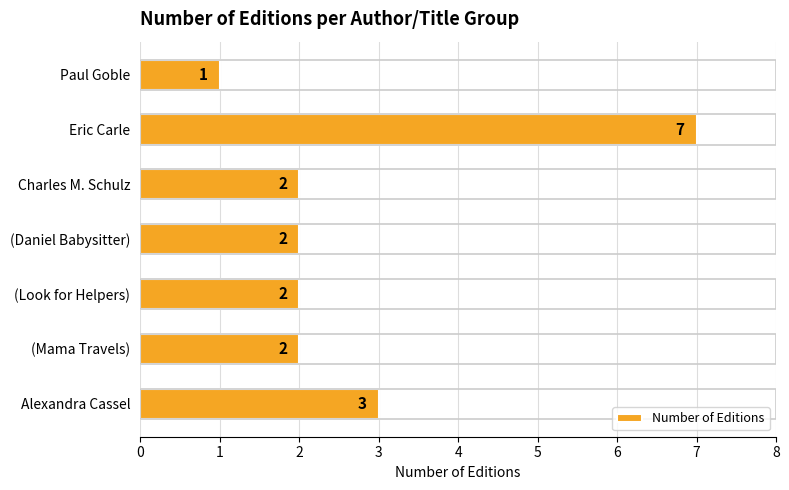

Is it true that the value at (Mama Travels) is 1?

False